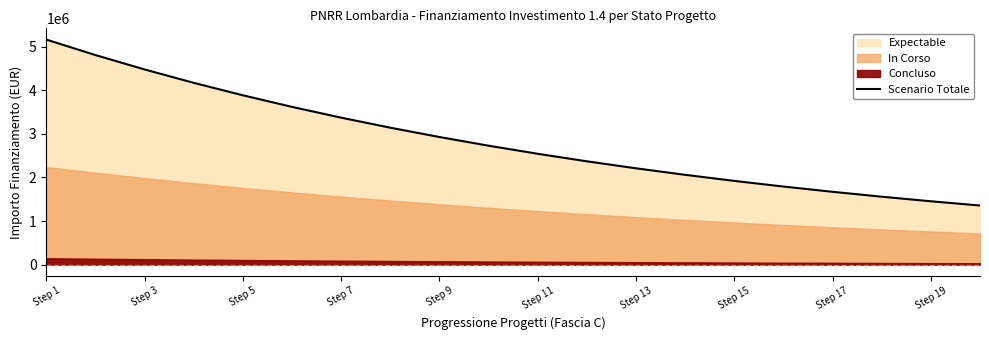

What is the label of the 1st point from the left?

Step 1